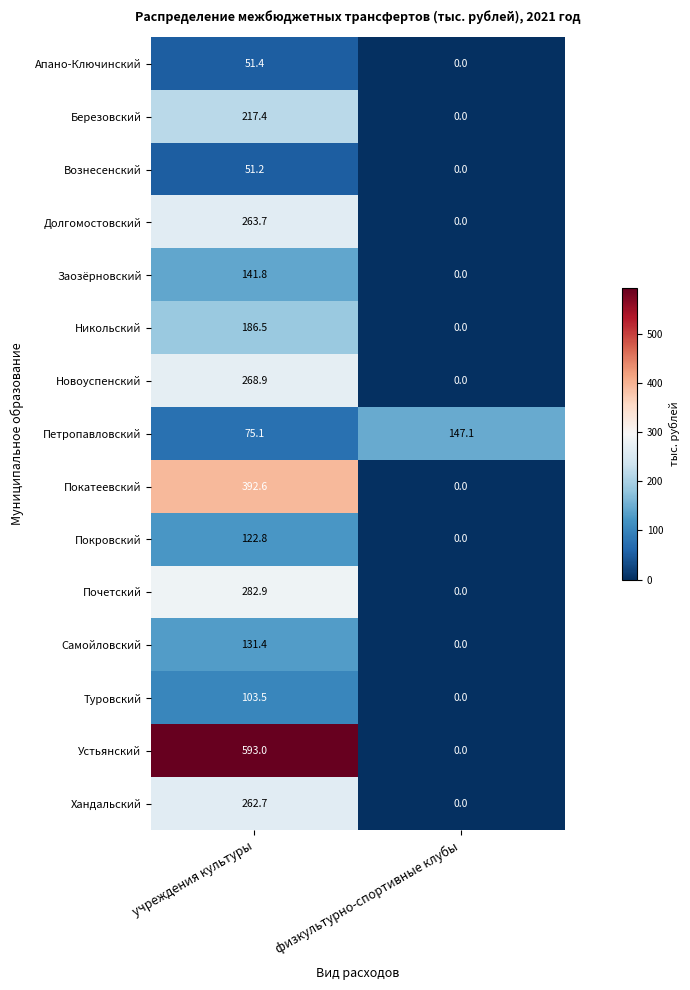

What is the maximum value shown in the chart?

593.0